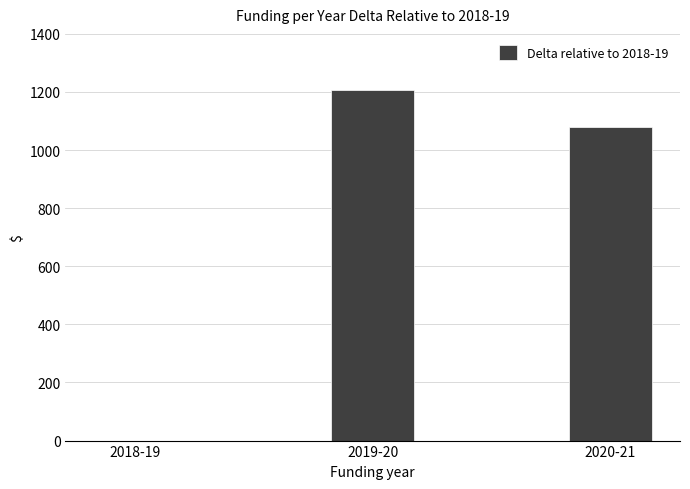

At which label is the value closest to 604?

2020-21